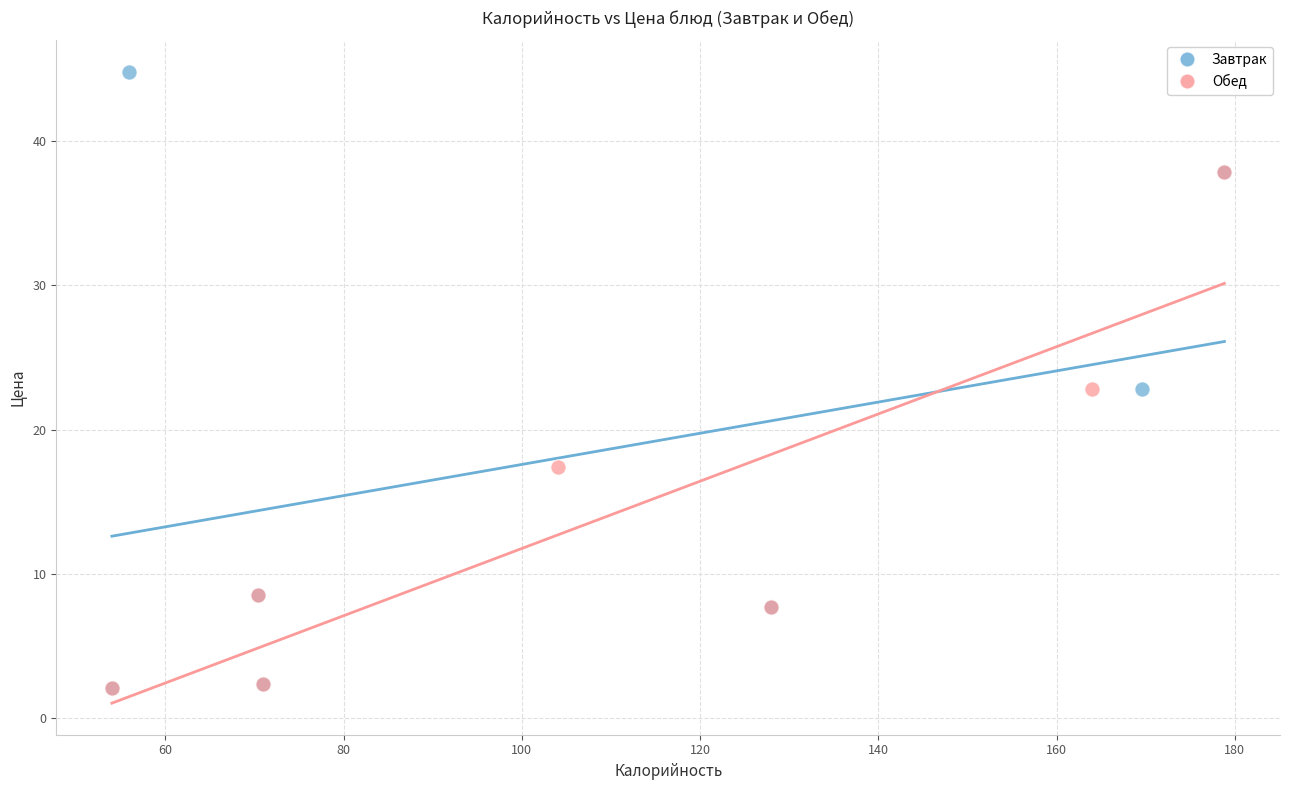

Which series has the largest Y range (max minus min)?

Завтрак